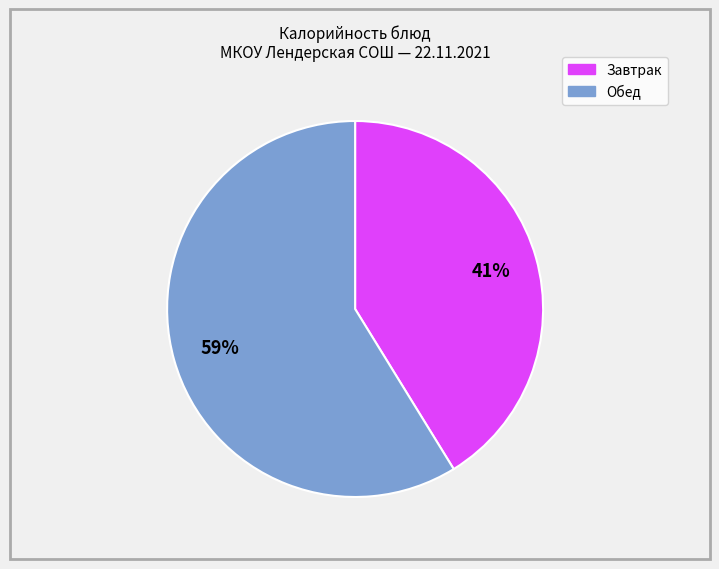

To the nearest percent, what is the average slice percentage?

50%